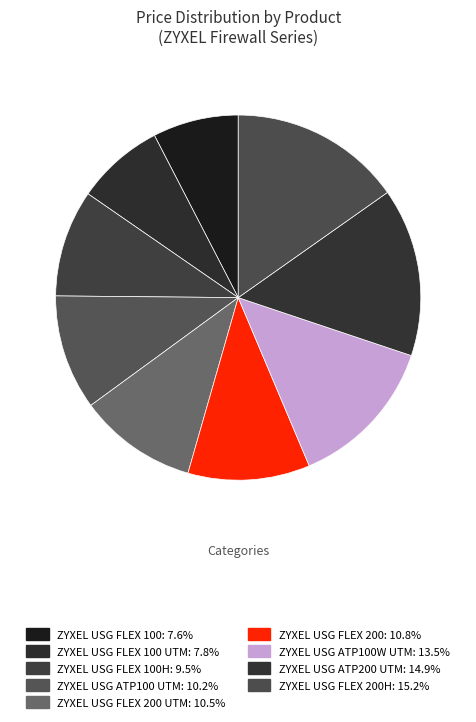

To the nearest percent, what is the difference between the largest and smallest slice percentages?

8%